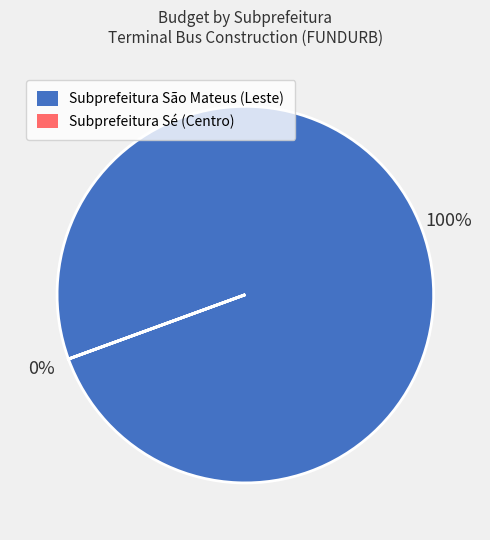

How much of the chart is everything except Subprefeitura Sé (Centro)?

100.0%